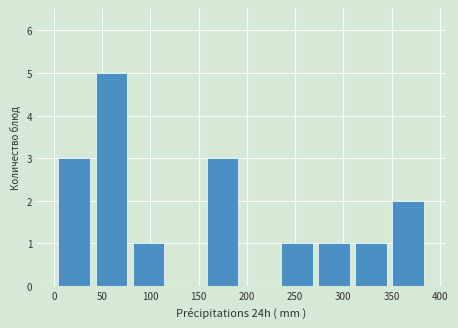

Which range on the x-axis has the tallest bar?

40 to 80